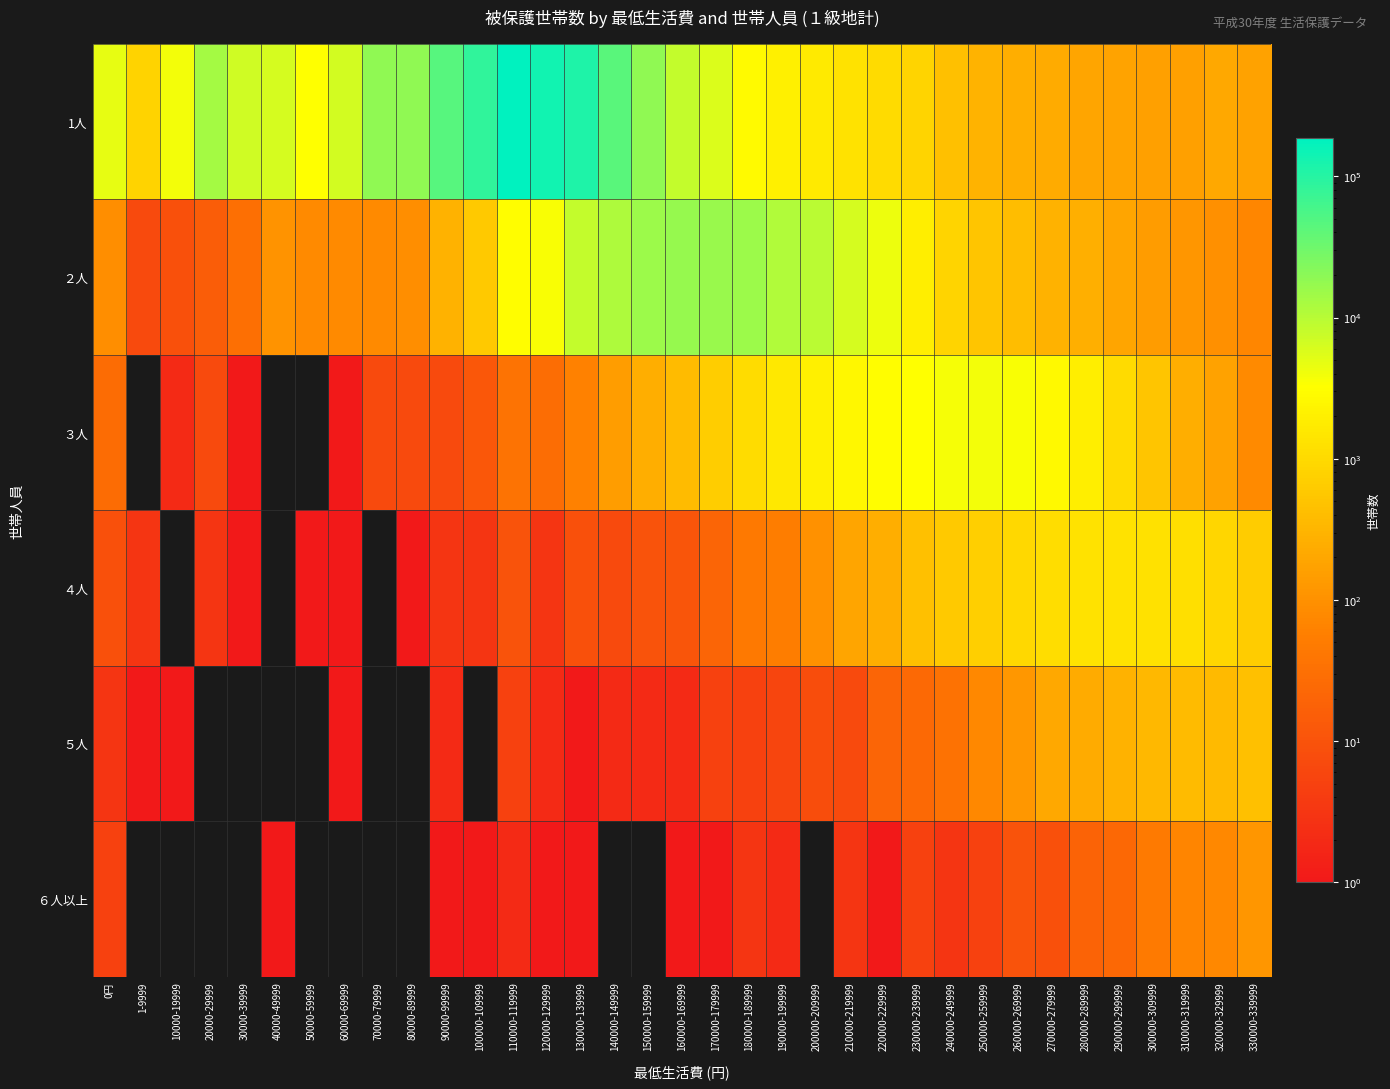

Reading left to right, what are all the values shown in this chart?

1人: 0円=4823	1-9999=831	10000-19999=3989	20000-29999=13330	30000-39999=6971	40000-49999=6395	50000-59999=3174	60000-69999=6505	70000-79999=18544	80000-89999=18377	90000-99999=46511	100000-109999=86133	110000-119999=186389	120000-129999=137791	130000-139999=111920	140000-149999=43146	150000-159999=18741	160000-169999=8223	170000-179999=5590	180000-189999=2801	190000-199999=2003	200000-209999=1687	210000-219999=1307	220000-229999=1017	230000-239999=849	240000-249999=442	250000-259999=305	260000-269999=246	270000-279999=228	280000-289999=191	290000-299999=178	300000-309999=160	310000-319999=165	320000-329999=205	330000-339999=171
２人: 0円=93	1-9999=7	10000-19999=9	20000-29999=15	30000-39999=31	40000-49999=106	50000-59999=79	60000-69999=80	70000-79999=80	80000-89999=94	90000-99999=288	100000-109999=587	110000-119999=3082	120000-129999=3575	130000-139999=8372	140000-149999=11476	150000-159999=15153	160000-169999=16973	170000-179999=15966	180000-189999=15467	190000-199999=10985	200000-209999=9846	210000-219999=6322	220000-229999=4208	230000-239999=1928	240000-249999=864	250000-259999=528	260000-269999=400	270000-279999=285	280000-289999=267	290000-299999=186	300000-309999=143	310000-319999=118	320000-329999=95	330000-339999=74
３人: 0円=27	1-9999=0	10000-19999=2	20000-29999=7	30000-39999=1	40000-49999=0	50000-59999=0	60000-69999=1	70000-79999=7	80000-89999=7	90000-99999=7	100000-109999=12	110000-119999=36	120000-129999=28	130000-139999=61	140000-149999=148	150000-159999=249	160000-169999=381	170000-179999=670	180000-189999=1066	190000-199999=1585	200000-209999=2031	210000-219999=2514	220000-229999=3049	230000-239999=3201	240000-249999=3736	250000-259999=3923	260000-269999=3548	270000-279999=2646	280000-289999=1916	290000-299999=1032	300000-309999=524	310000-319999=247	320000-329999=171	330000-339999=79
４人: 0円=9	1-9999=3	10000-19999=0	20000-29999=3	30000-39999=1	40000-49999=0	50000-59999=1	60000-69999=1	70000-79999=0	80000-89999=1	90000-99999=3	100000-109999=3	110000-119999=10	120000-129999=3	130000-139999=9	140000-149999=7	150000-159999=10	160000-169999=11	170000-179999=20	180000-189999=46	190000-199999=53	200000-209999=103	210000-219999=190	220000-229999=249	230000-239999=435	240000-249999=584	250000-259999=724	260000-269999=927	270000-279999=1130	280000-289999=1299	290000-299999=1299	300000-309999=1234	310000-319999=1207	320000-329999=906	330000-339999=642
５人: 0円=3	1-9999=1	10000-19999=1	20000-29999=0	30000-39999=0	40000-49999=0	50000-59999=0	60000-69999=1	70000-79999=0	80000-89999=0	90000-99999=2	100000-109999=0	110000-119999=5	120000-129999=2	130000-139999=1	140000-149999=2	150000-159999=2	160000-169999=2	170000-179999=5	180000-189999=5	190000-199999=6	200000-209999=8	210000-219999=7	220000-229999=20	230000-239999=25	240000-249999=35	250000-259999=77	260000-269999=123	270000-279999=208	280000-289999=225	290000-299999=291	300000-309999=351	310000-319999=386	320000-329999=373	330000-339999=440
６人以上: 0円=5	1-9999=0	10000-19999=0	20000-29999=0	30000-39999=0	40000-49999=1	50000-59999=0	60000-69999=0	70000-79999=0	80000-89999=0	90000-99999=1	100000-109999=1	110000-119999=2	120000-129999=1	130000-139999=1	140000-149999=0	150000-159999=0	160000-169999=1	170000-179999=1	180000-189999=3	190000-199999=2	200000-209999=0	210000-219999=3	220000-229999=1	230000-239999=5	240000-249999=3	250000-259999=5	260000-269999=10	270000-279999=9	280000-289999=19	290000-299999=23	300000-309999=47	310000-319999=71	320000-329999=77	330000-339999=116